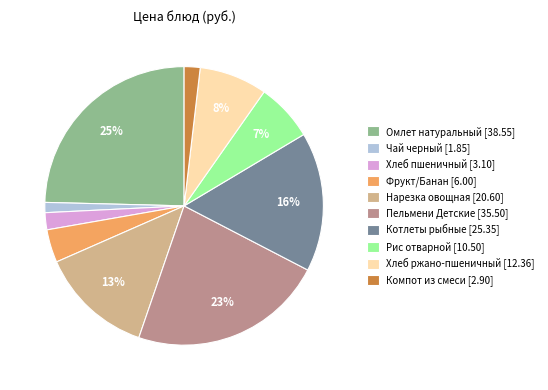

Is there any slice that represents more than half of the pie?

No